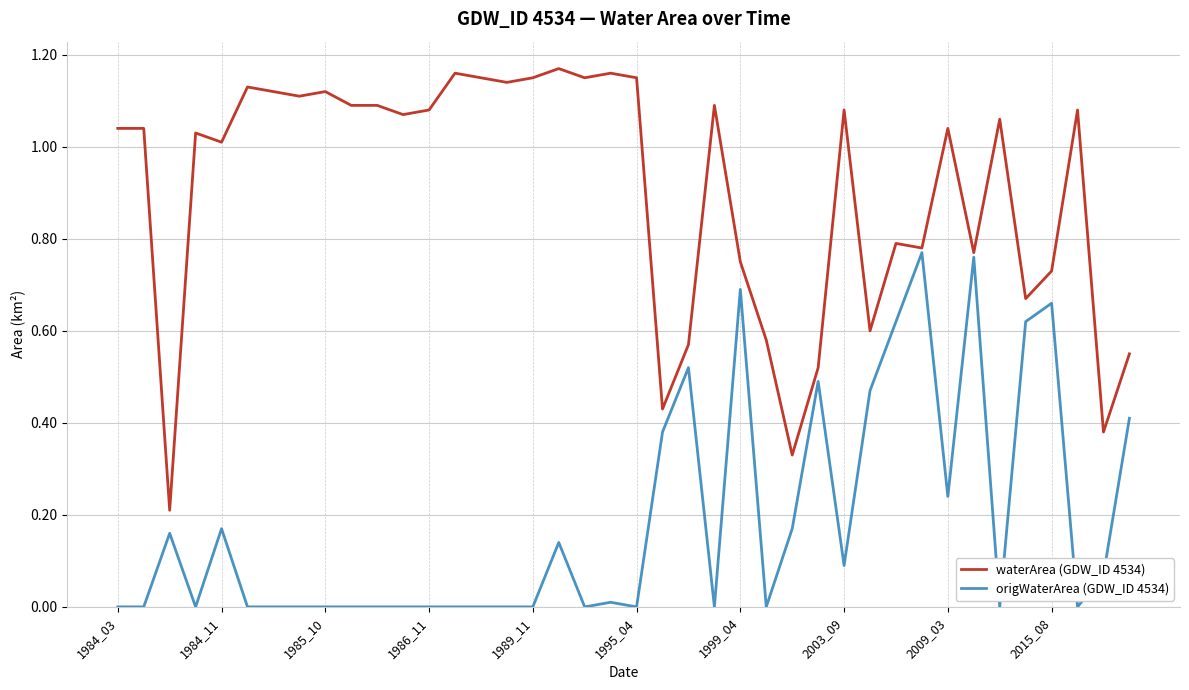

Which series has the largest total across all categories?

waterArea (GDW_ID 4534)